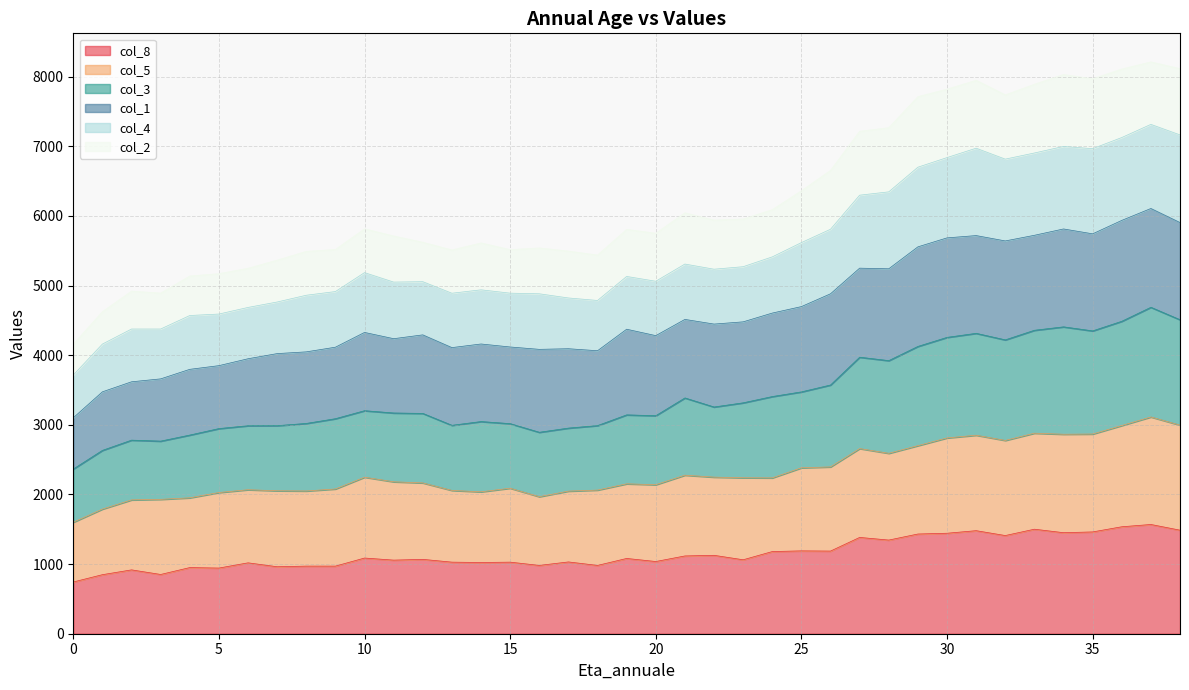

True or false: col_3 has more than 0 interior local peaks.

True